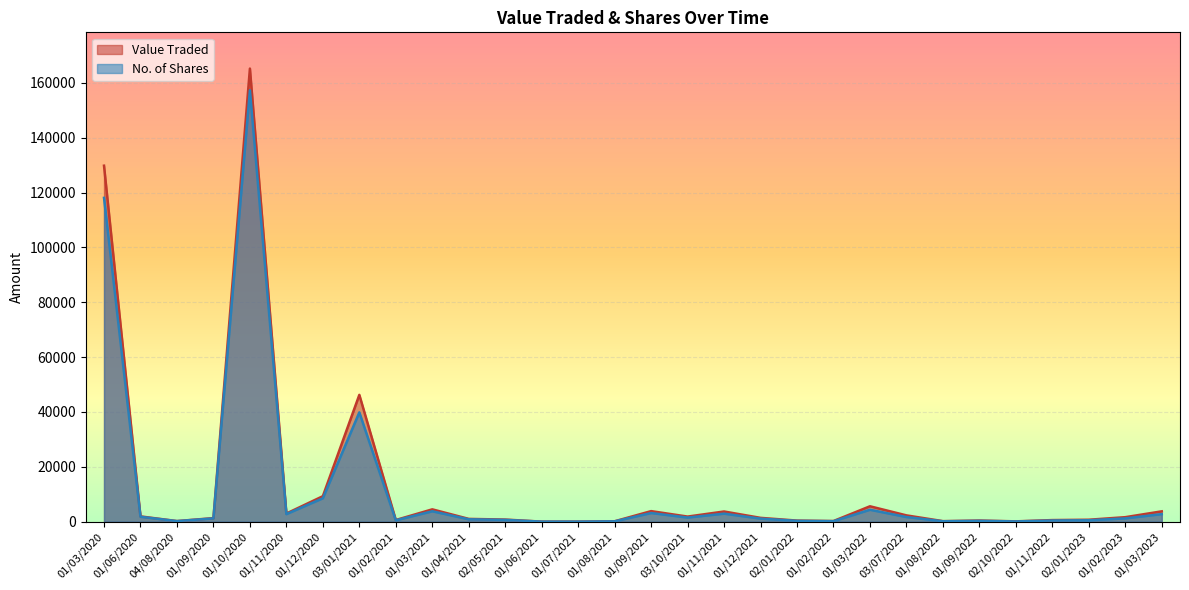

Reading left to right, transcribe all the data shown in this chart.

Value Traded: 129788	1920	216	1293	165195	2970	9289	46235	600	4493	1008	766	13	7	140	3843	1854	3707	1387	391	231	5610	2292	189	412	114	575	703	1638	3768
No. of Shares: 118062	1785	200	1197	157283	2750	8532	39848	500	3788	859	650	11	6	118	3150	1495	2918	1100	300	172	4339	1692	139	303	84	423	511	1201	2750